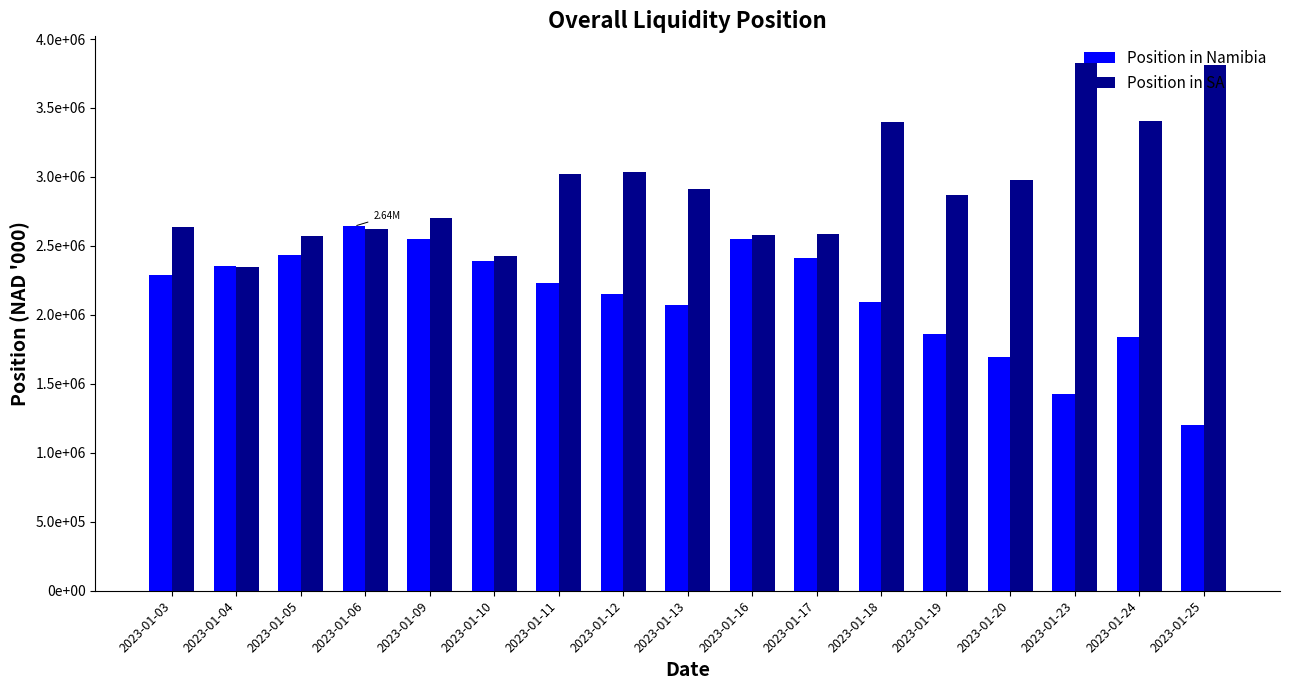

Reading right to left, list all the values displayed in this chart.

Position in Namibia: 2023-01-25=1200416.6	2023-01-24=1836838.8	2023-01-23=1428722.8	2023-01-20=1693344.0	2023-01-19=1861254.5	2023-01-18=2096786.6	2023-01-17=2413885.3	2023-01-16=2550667.7	2023-01-13=2069350.2	2023-01-12=2150578.4	2023-01-11=2229244.0	2023-01-10=2388963.6	2023-01-09=2550968.5	2023-01-06=2642328.5	2023-01-05=2433441.2	2023-01-04=2351196.7	2023-01-03=2288531.6
Position in SA: 2023-01-25=3808798.6	2023-01-24=3406977.1	2023-01-23=3828006.8	2023-01-20=2980095.2	2023-01-19=2866310.8	2023-01-18=3400433.1	2023-01-17=2583922.6	2023-01-16=2579150.3	2023-01-13=2912446.4	2023-01-12=3034652.8	2023-01-11=3018547.4	2023-01-10=2424819.9	2023-01-09=2698895.5	2023-01-06=2624573.8	2023-01-05=2569043.7	2023-01-04=2349589.0	2023-01-03=2637354.5